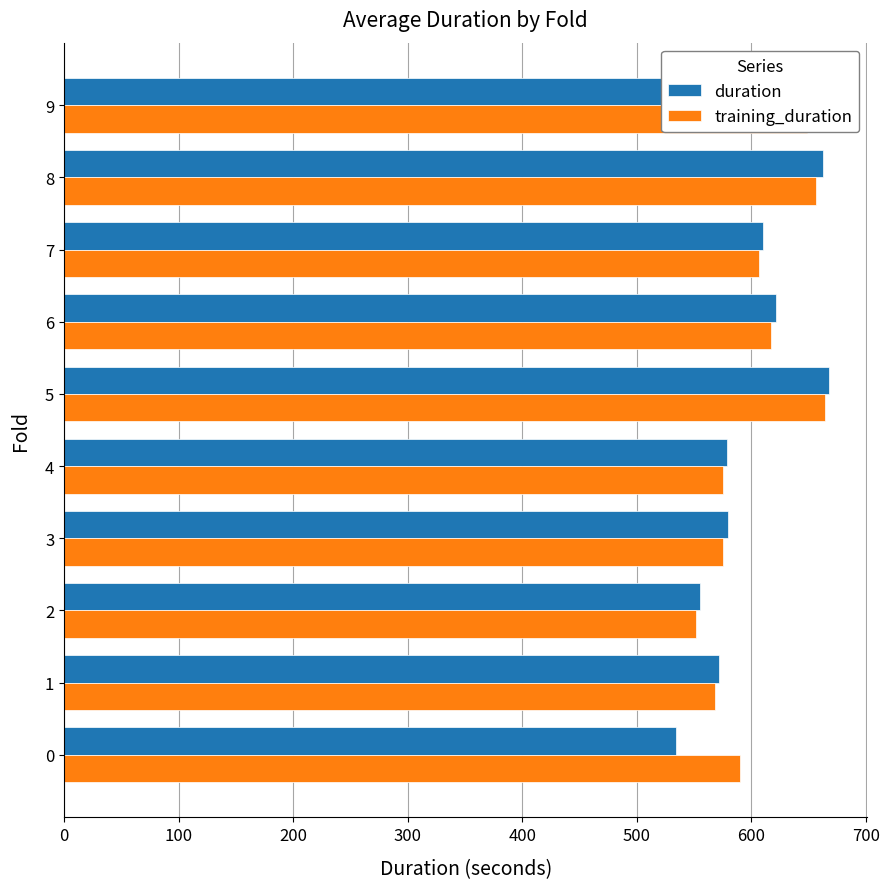

What is the maximum value for duration?

668.1